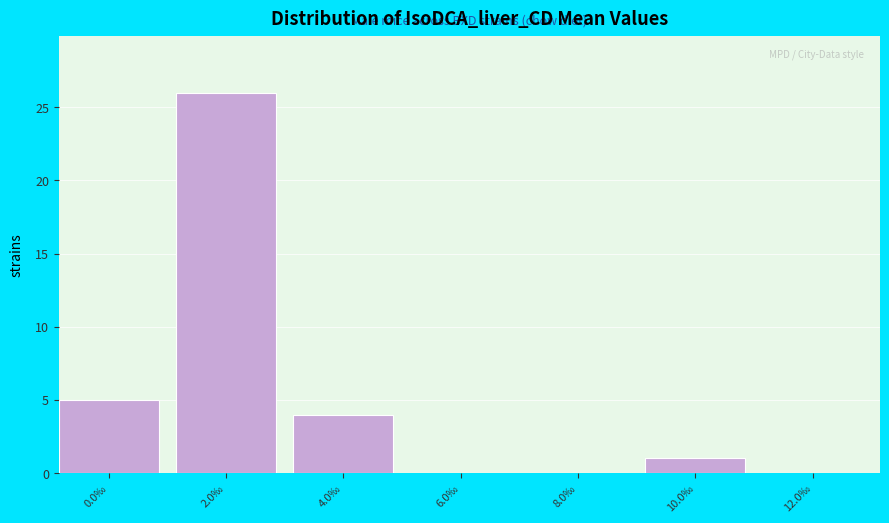

Reading right to left, transcribe all the data shown in this chart.

12.0‰=0	10.0‰=1	8.0‰=0	6.0‰=0	4.0‰=4	2.0‰=26	0.0‰=5